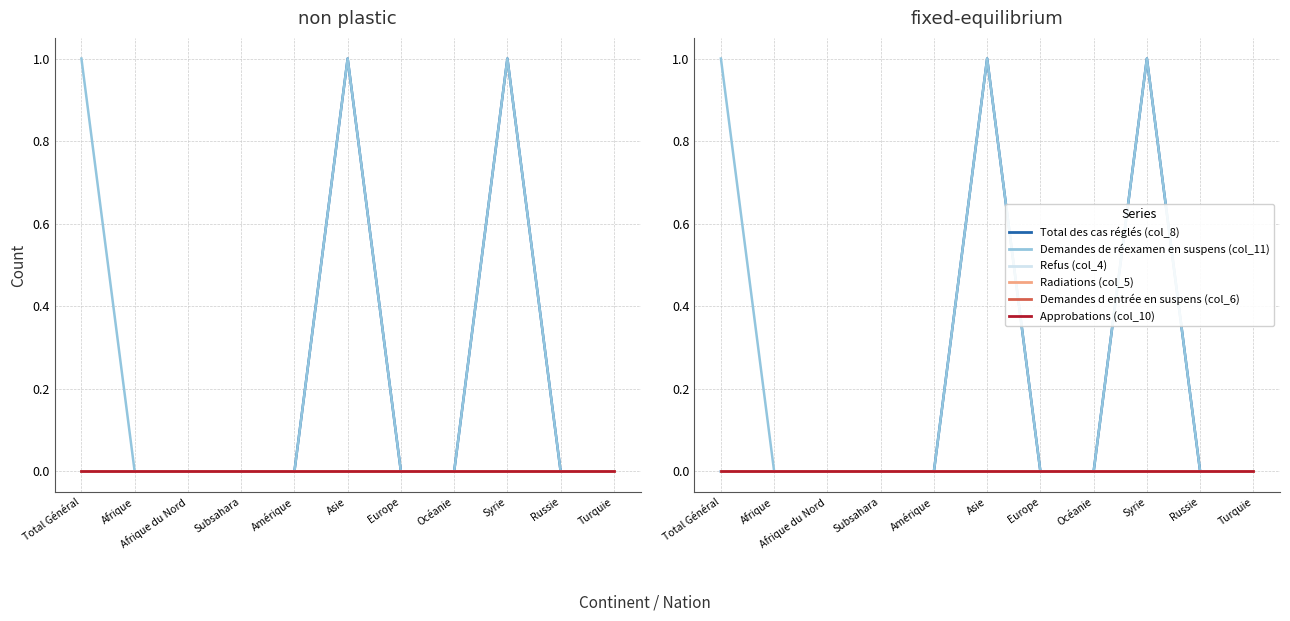

Rank the series at Asie from lowest to highest value.

Refus (col_4), Radiations (col_5), Demandes d entrée en suspens (col_6), Approbations (col_10), Total des cas réglés (col_8), Demandes de réexamen en suspens (col_11)